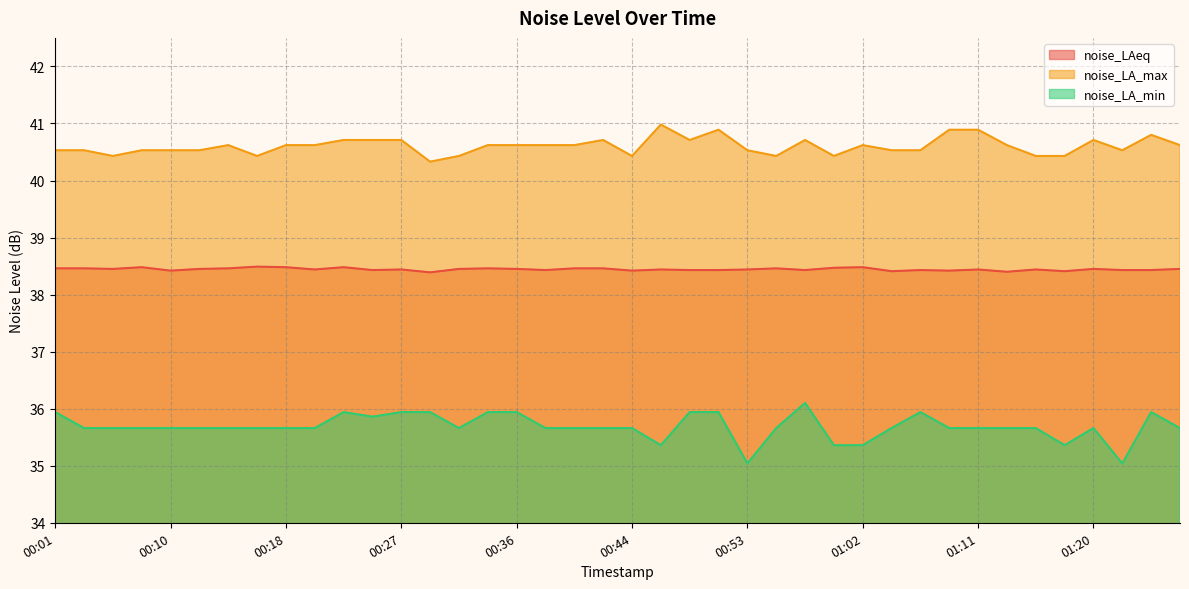

What is the maximum value for noise_LA_min?

36.1